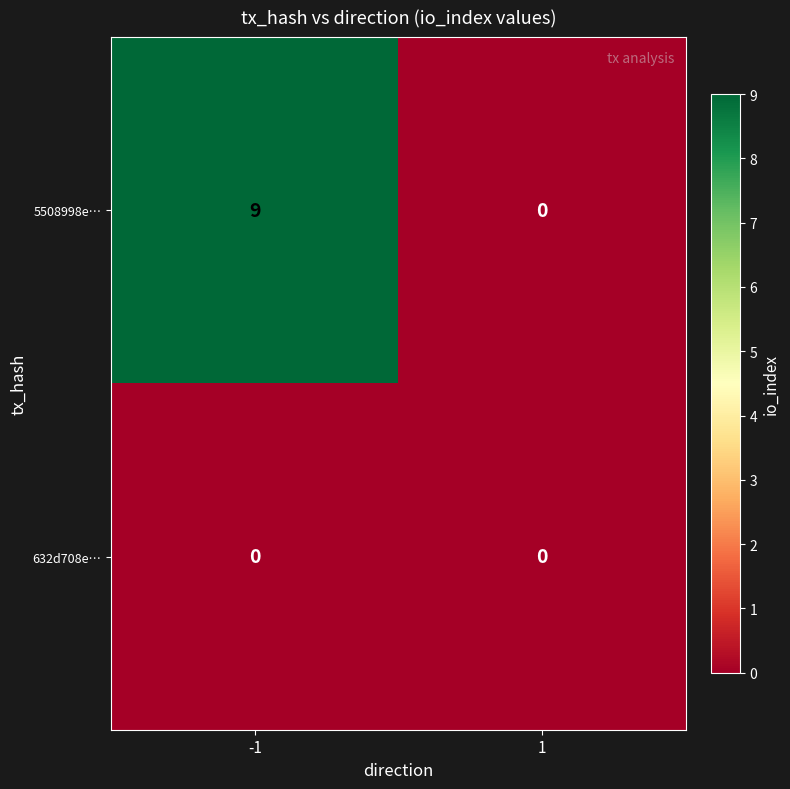

What is the greatest value displayed?

9